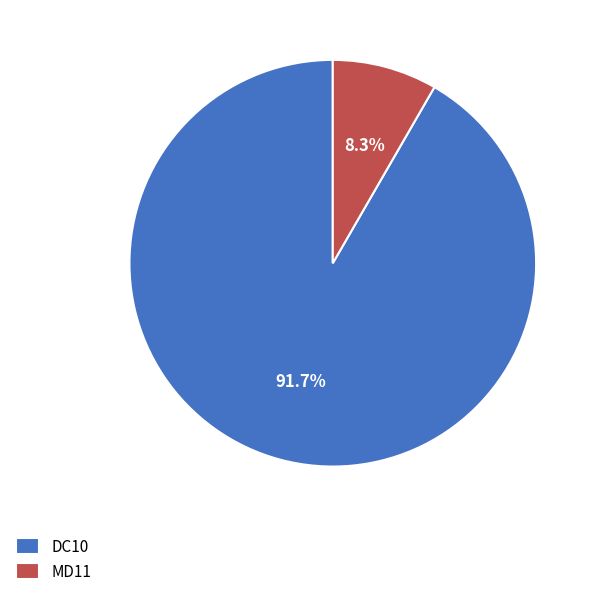

To the nearest percent, what percentage of the pie is DC10?

92%